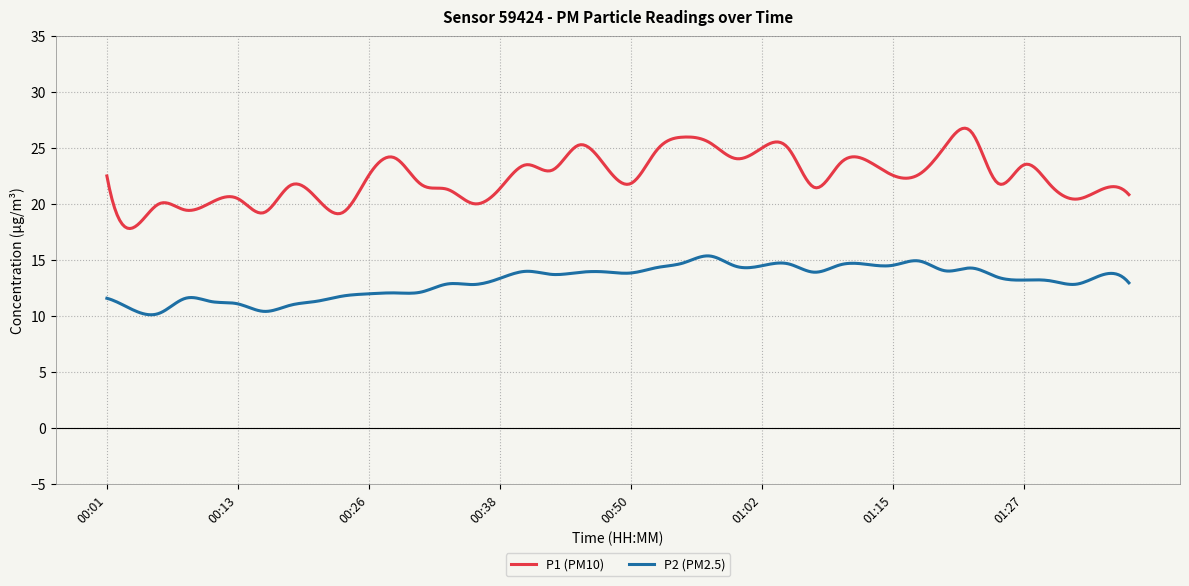

Which series has the largest range (max minus min)?

P1 (PM10)